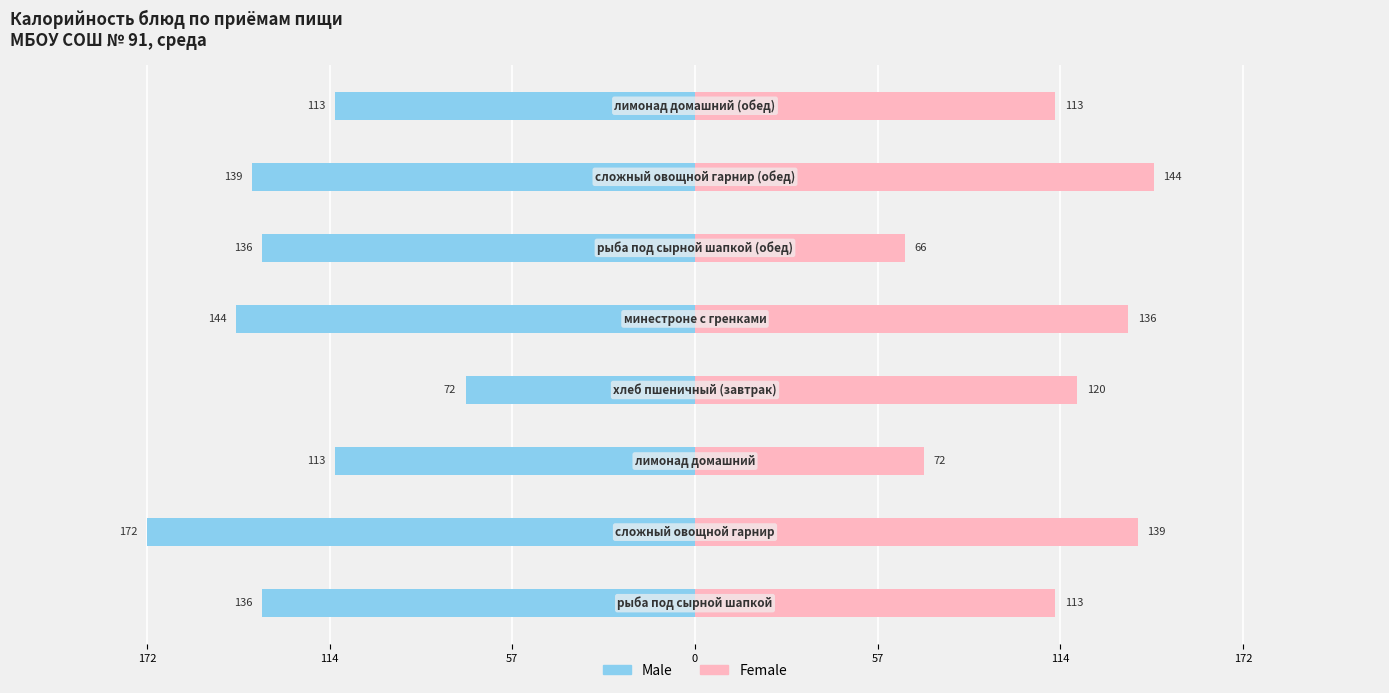

Which series has the largest range (max minus min)?

Male